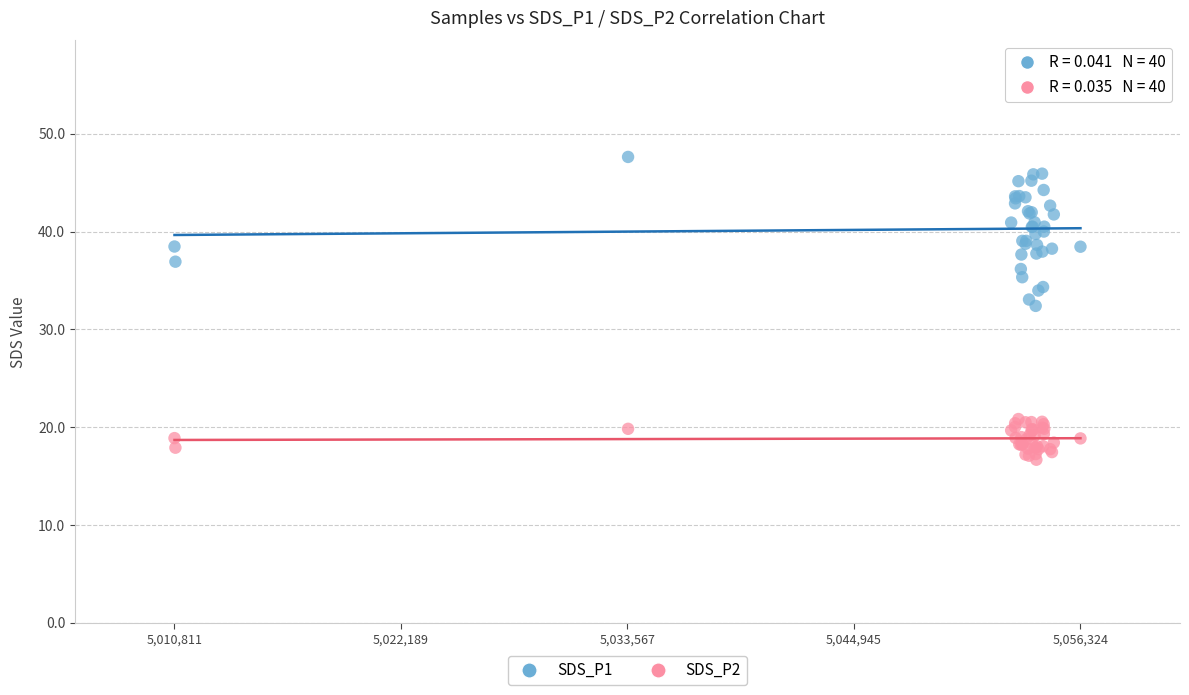

Which series reaches the maximum Y coordinate?

SDS_P1